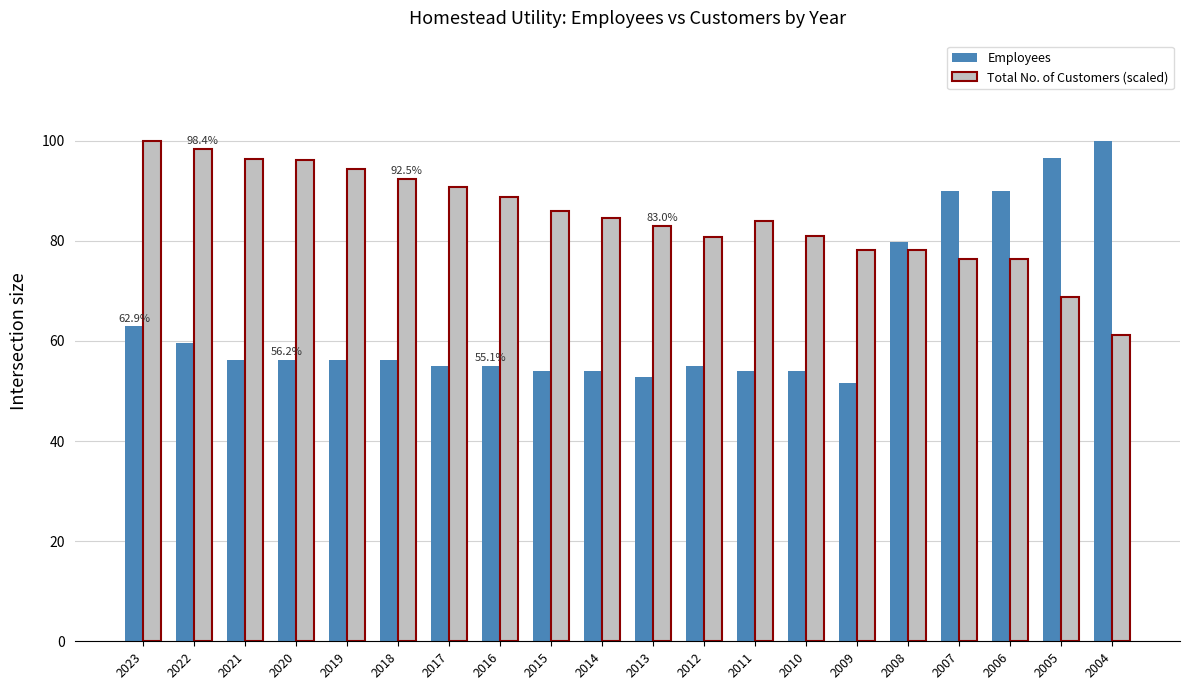

What is the value of the Employees bar at the 2nd from the left?

53.0